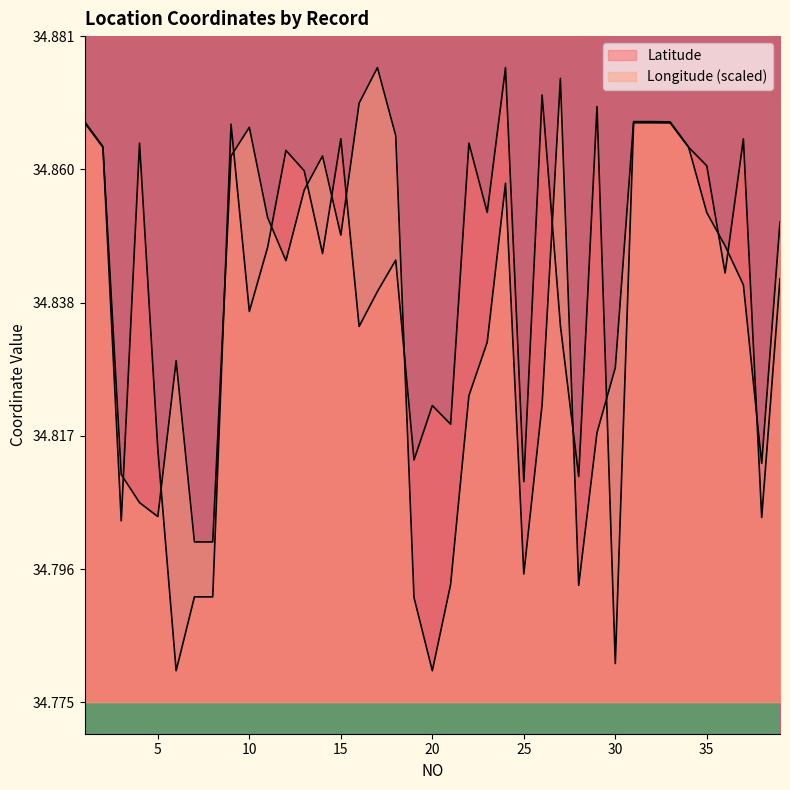

Is it true that Longitude equals 34.8 at 28?

True